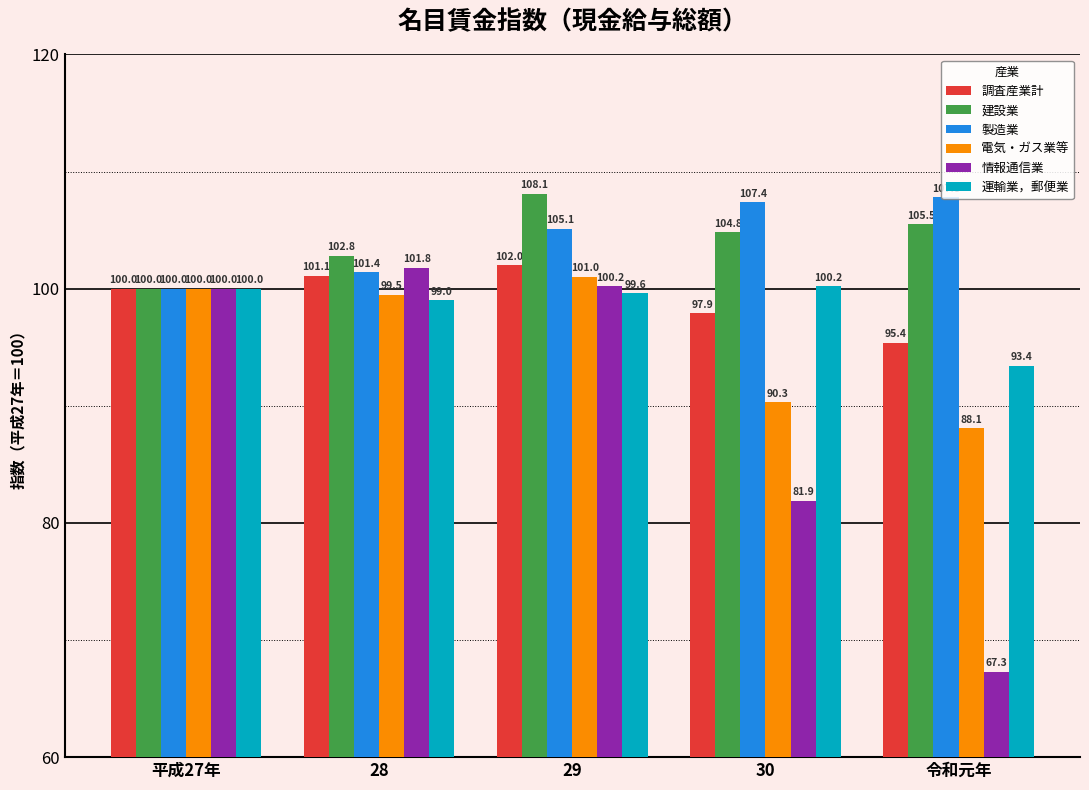

What is the label of the 3rd bar from the left?

29